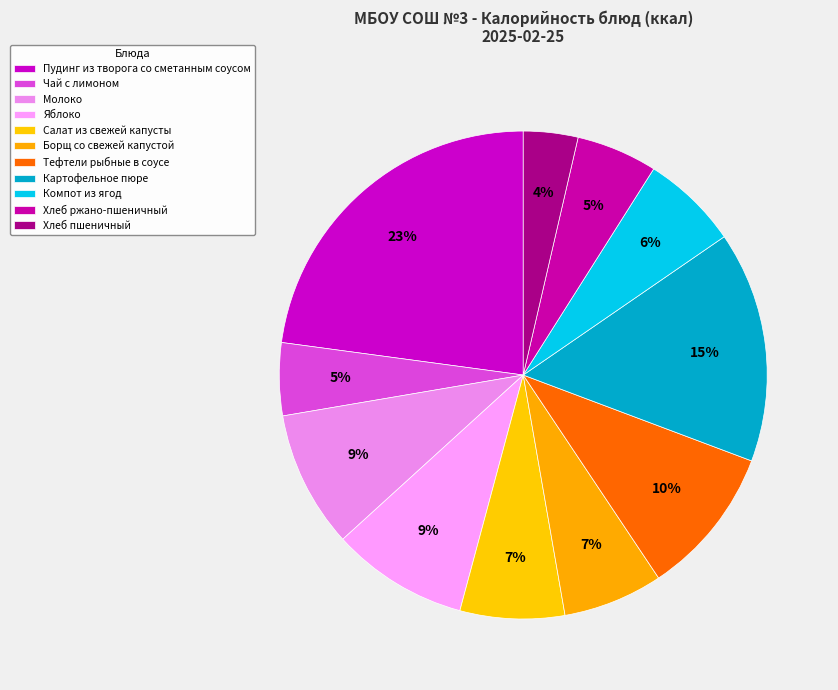

What percentage is NOT represented by Чай с лимоном?

95.2%